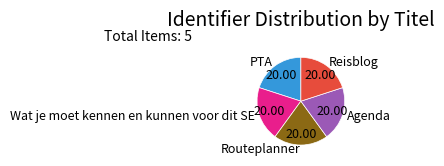

Is the sum of PTA and Agenda greater than half?

No